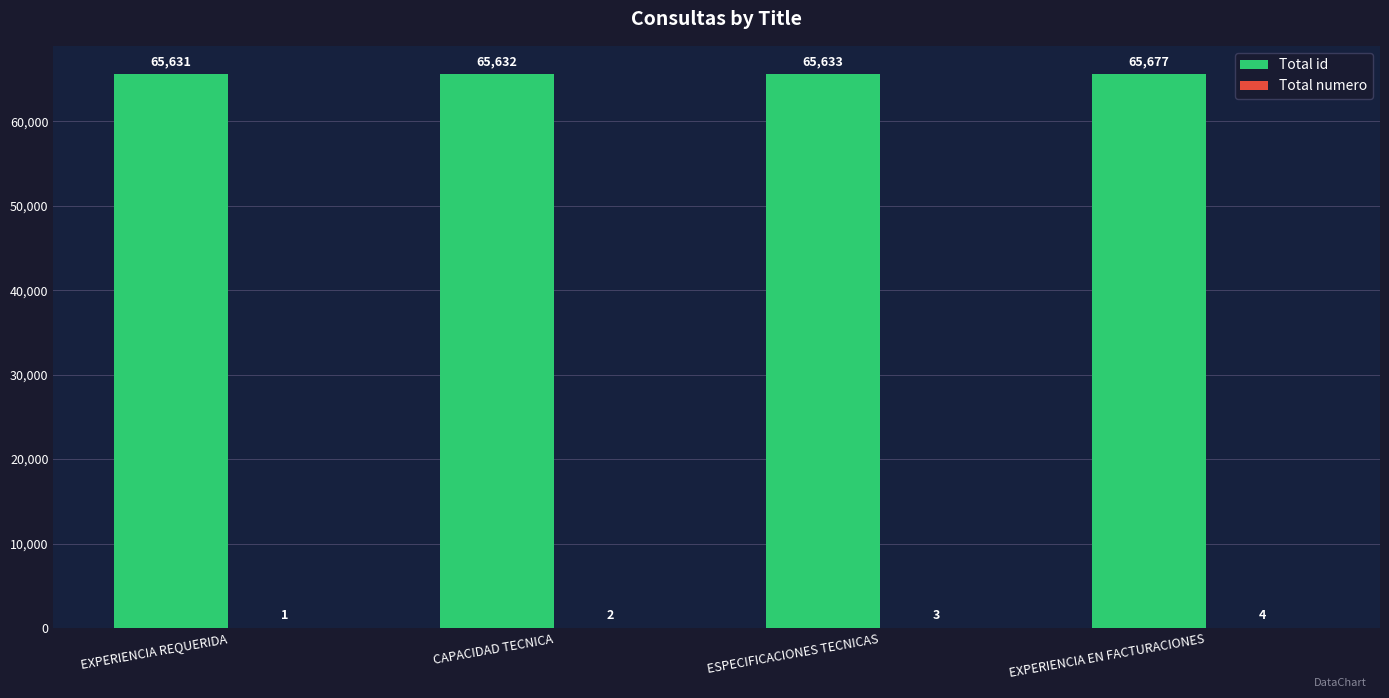

What is the sum of all Total id values?

262573